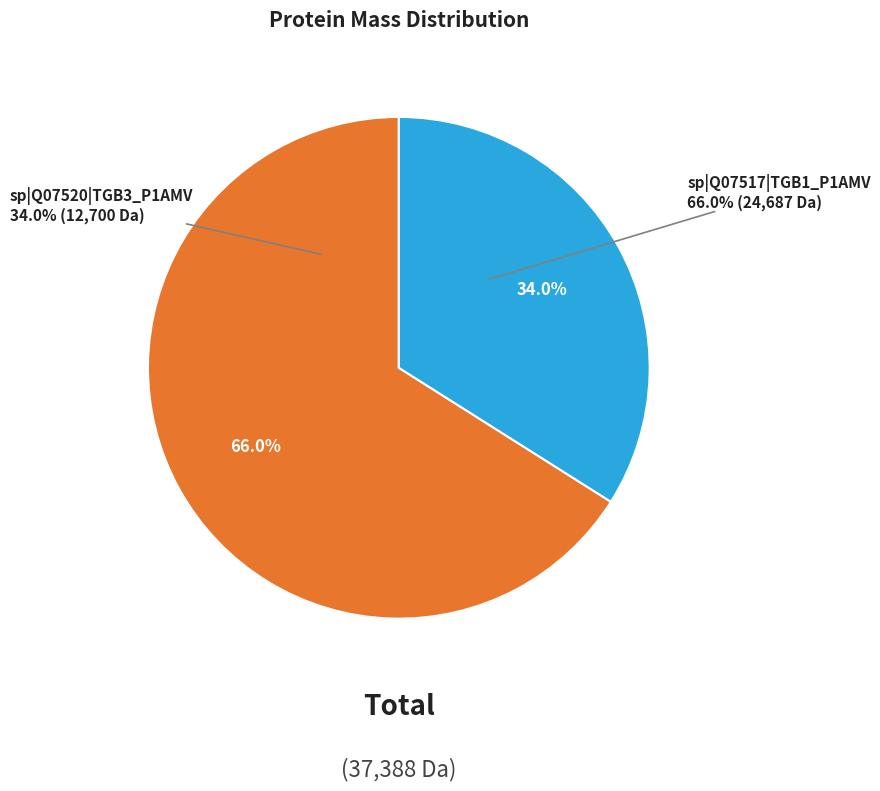

Which category has the smallest portion of the pie?

sp|Q07520|TGB3_P1AMV